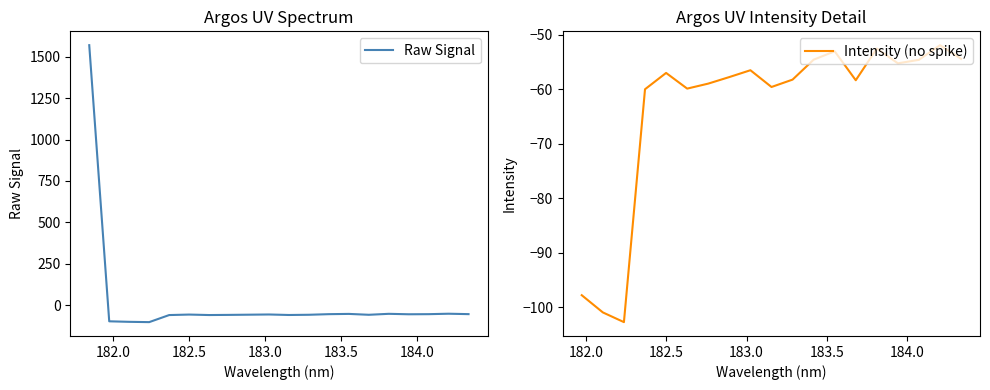

What is the minimum value for Raw Signal?

-102.7